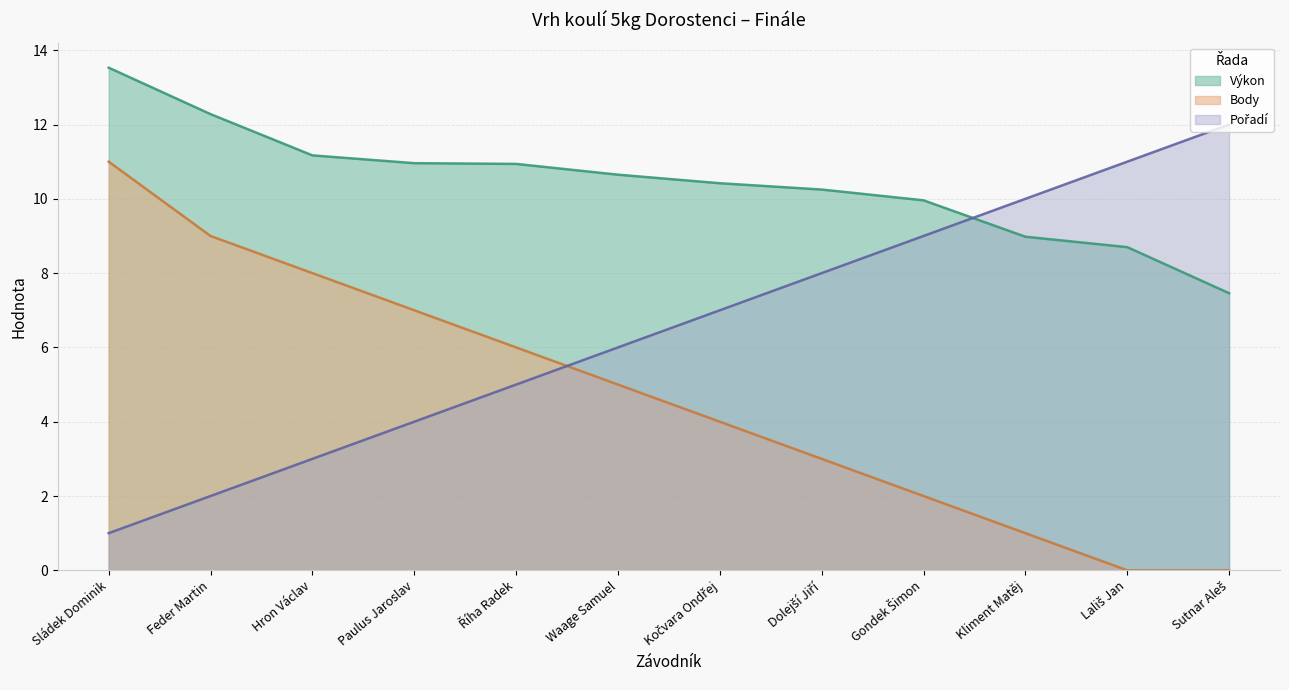

Reading left to right, transcribe all the data shown in this chart.

Pořadí: 1.0	2.0	3.0	4.0	5.0	6.0	7.0	8.0	9.0	10.0	11.0	12.0
Výkon: 13.5	12.3	11.2	11.0	10.9	10.7	10.4	10.2	10.0	9.0	8.7	7.5
Body: 11.0	9.0	8.0	7.0	6.0	5.0	4.0	3.0	2.0	1.0	0.0	0.0